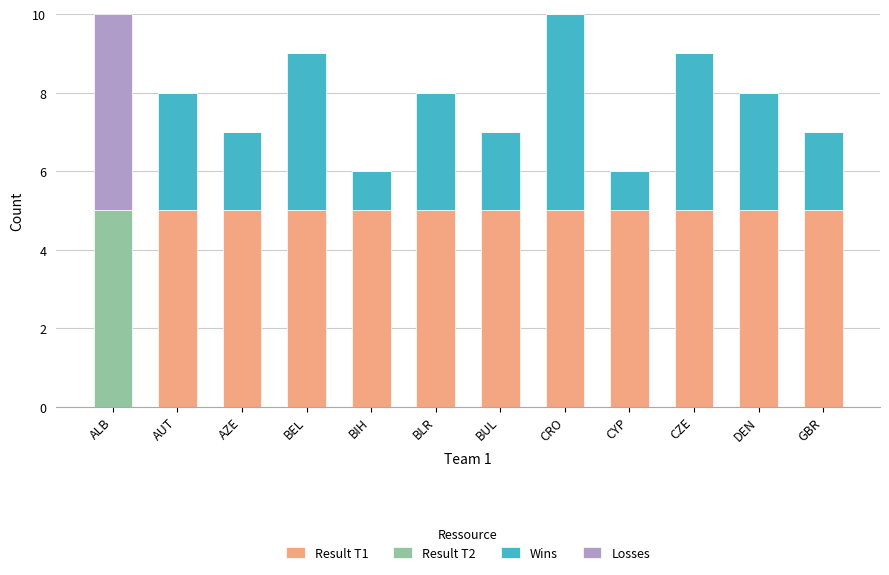

What is the total value across all series at AZE?

7